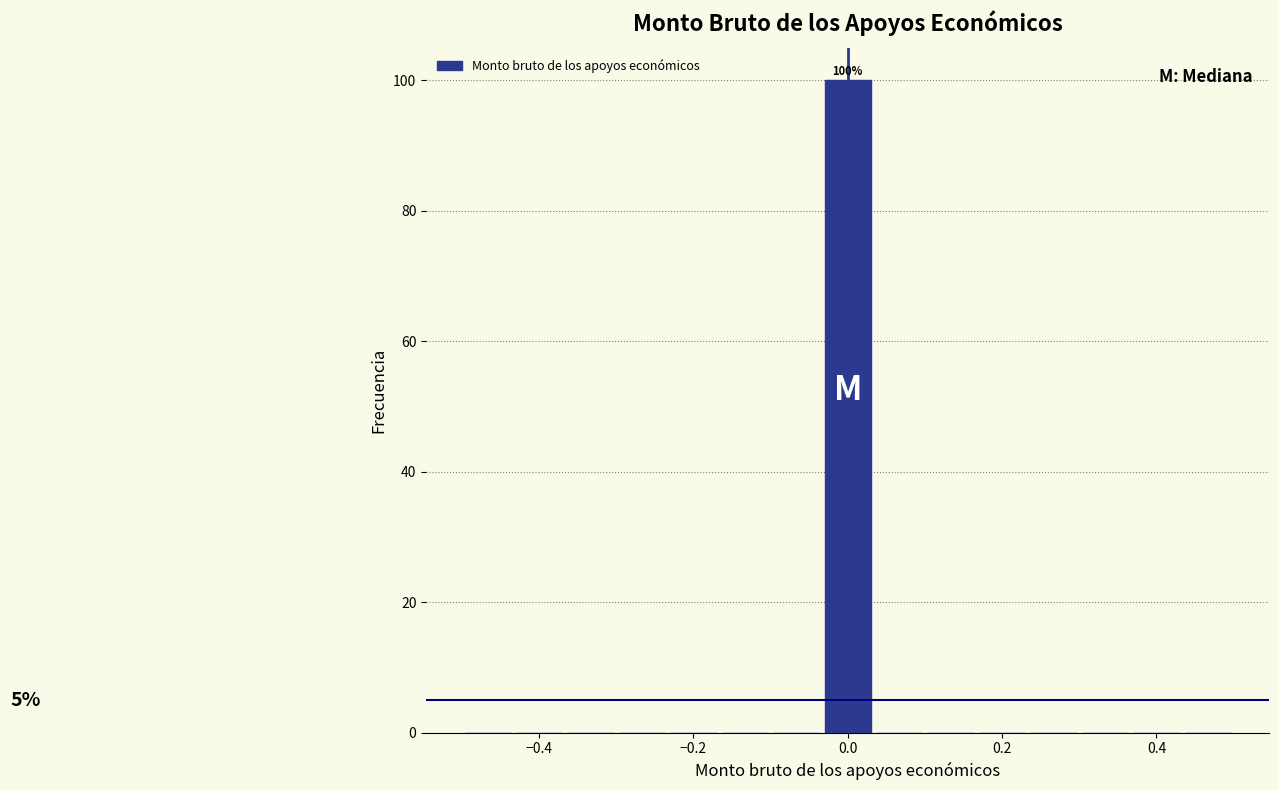

Read against the x-axis, roughly where is the centre of the tallest bar?

0.00